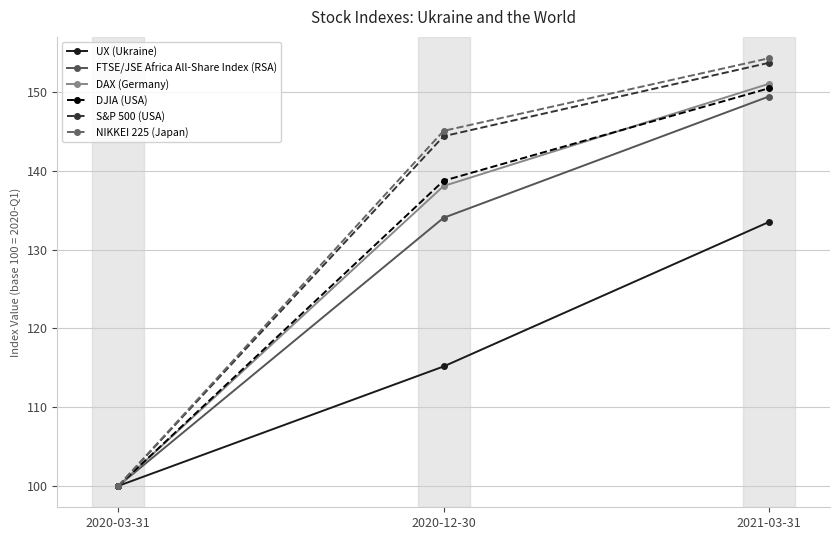

What are all the series names shown in the legend?

UX (Ukraine), FTSE/JSE Africa All-Share Index (RSA), DAX (Germany), DJIA (USA), S&P 500 (USA), NIKKEI 225 (Japan)